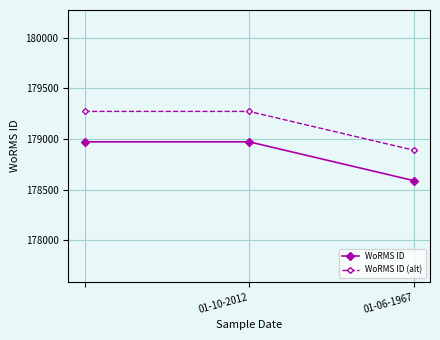

What is the difference between the maximum and minimum values in the WoRMS ID series?

382